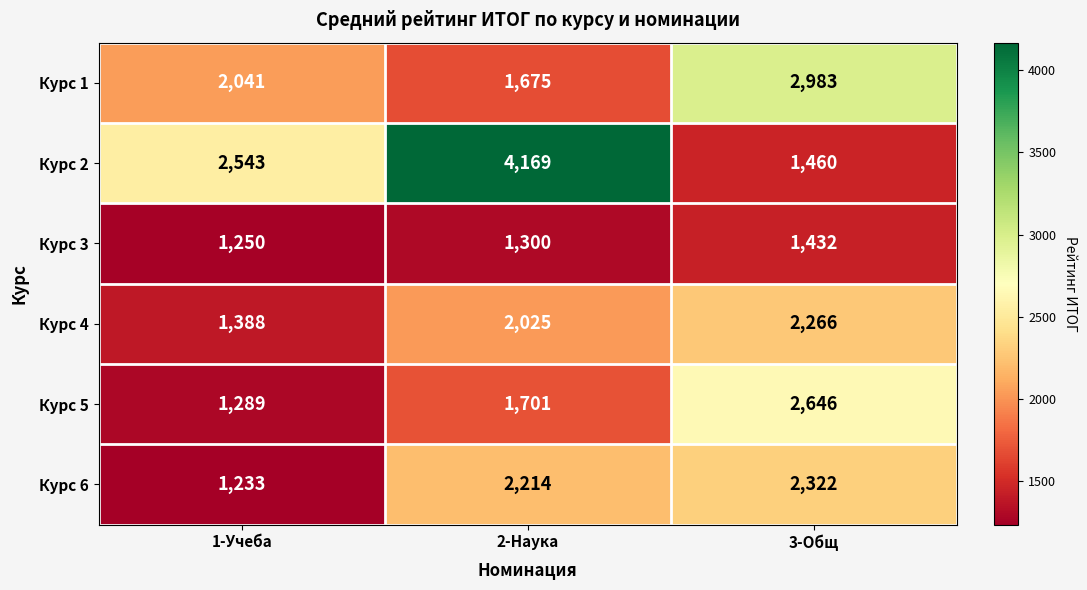

The value of Курс 2 at 2-Наука is 4169. True or false?

True